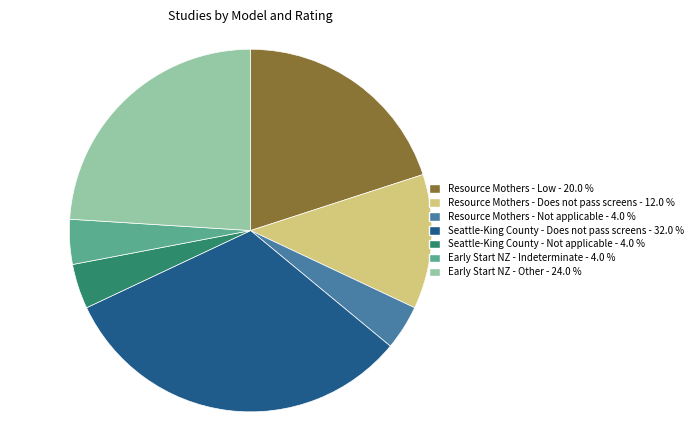

Is there any slice that represents more than half of the pie?

No